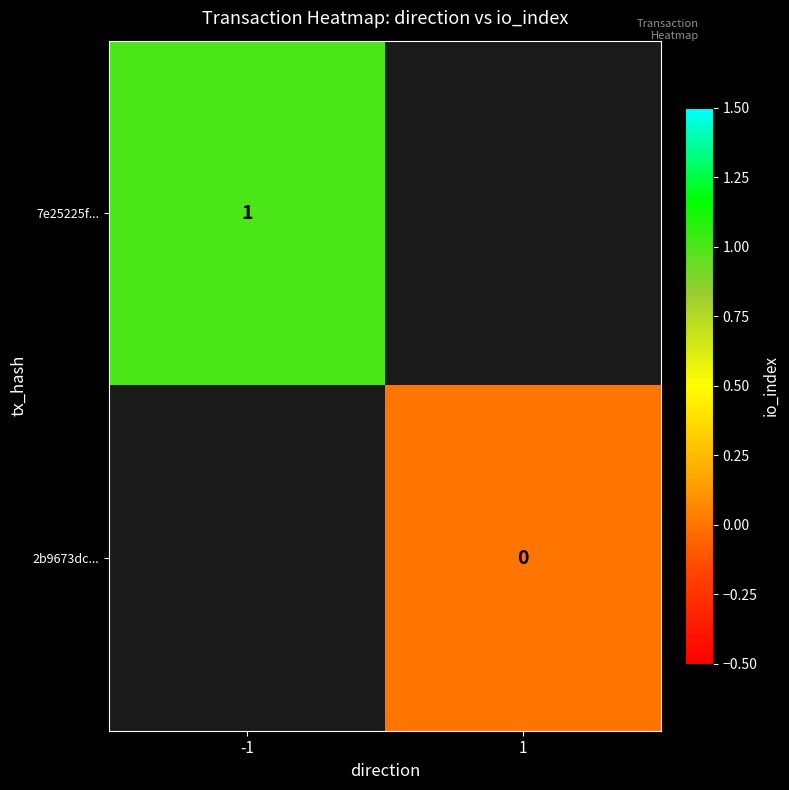

How many distinct data groups are displayed?

2